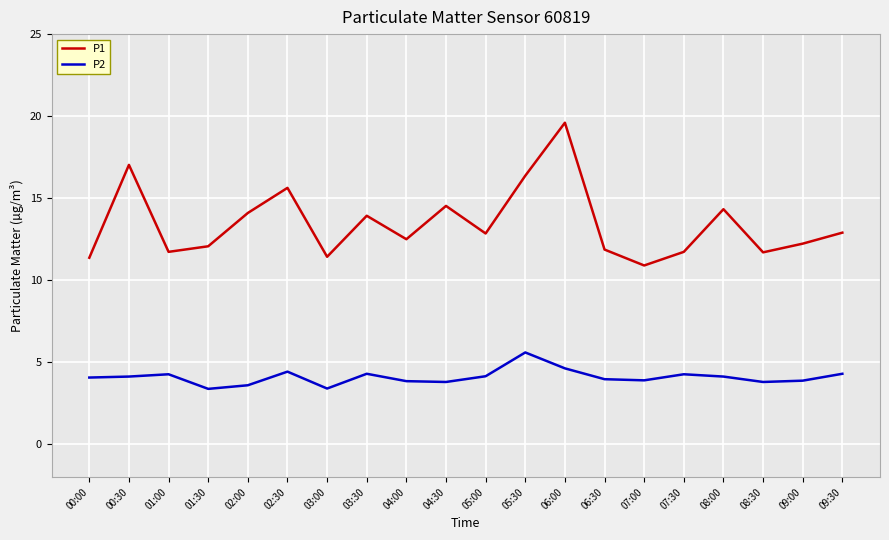

Rank the series by their average value, from highest to lowest.

P1, P2